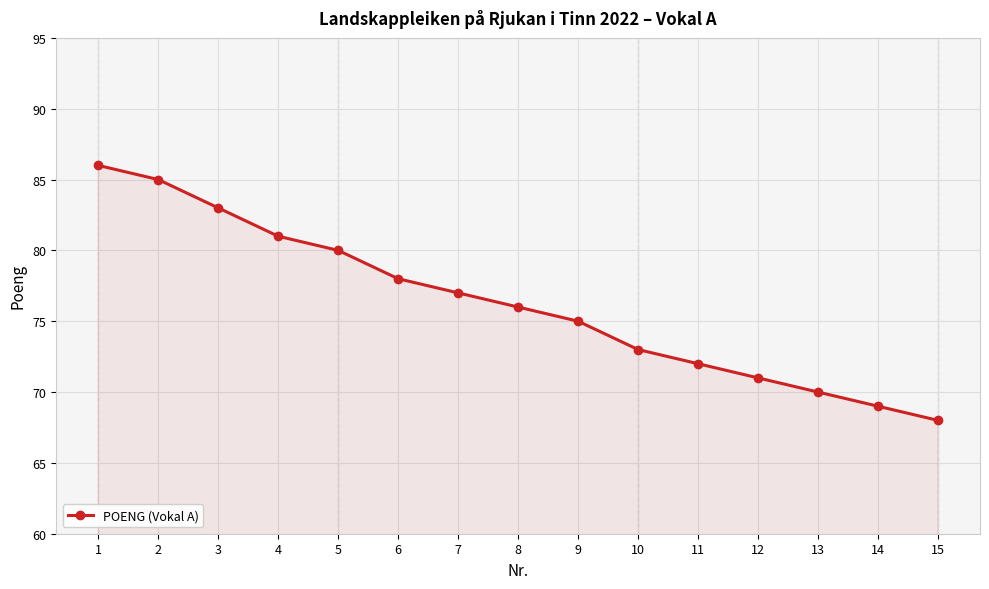

Reading right to left, list all the values displayed in this chart.

15=68	14=69	13=70	12=71	11=72	10=73	9=75	8=76	7=77	6=78	5=80	4=81	3=83	2=85	1=86